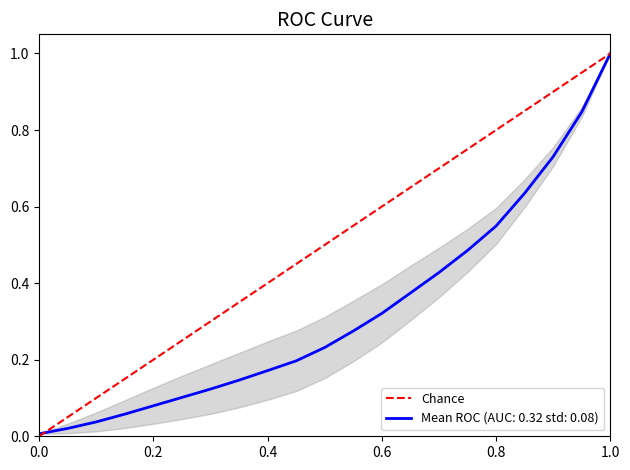

True or false: the data shows 0 at 0.0.

False